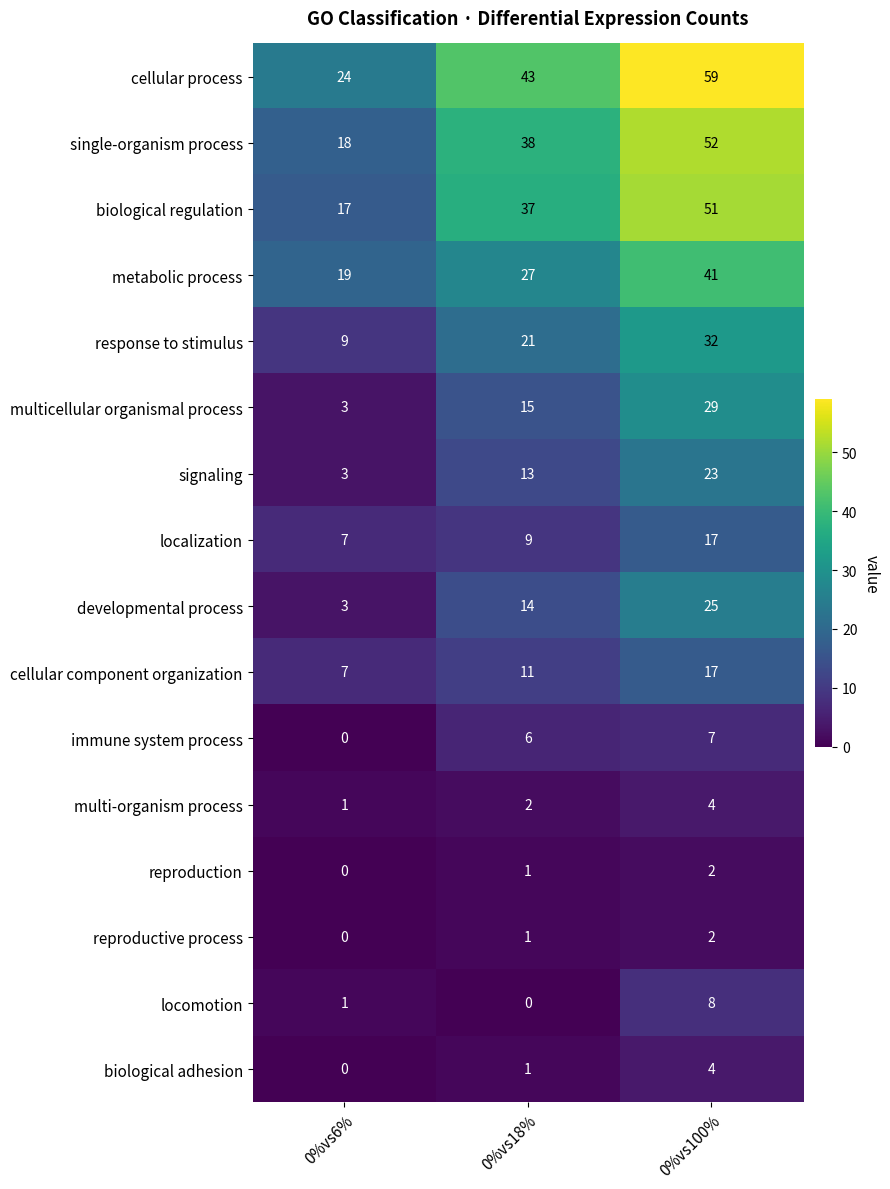

The localization series shows 17 at 0%vs100%. True or false?

True